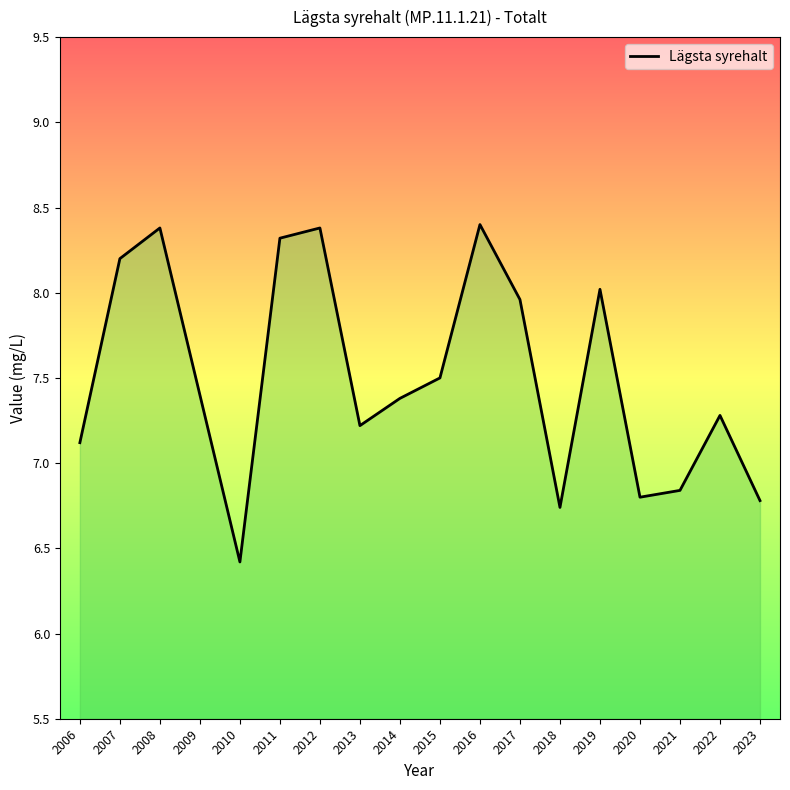

Where does the data first go above 7?

2006